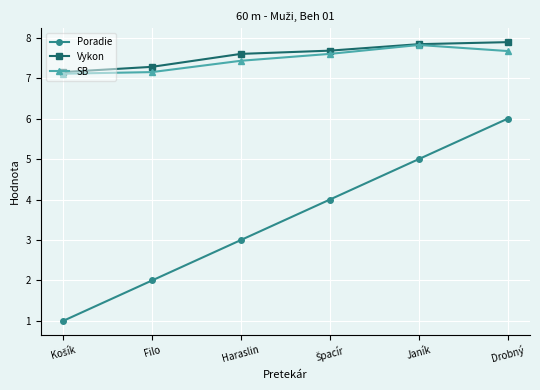

True or false: SB has more than 0 points higher than both neighbors.

True